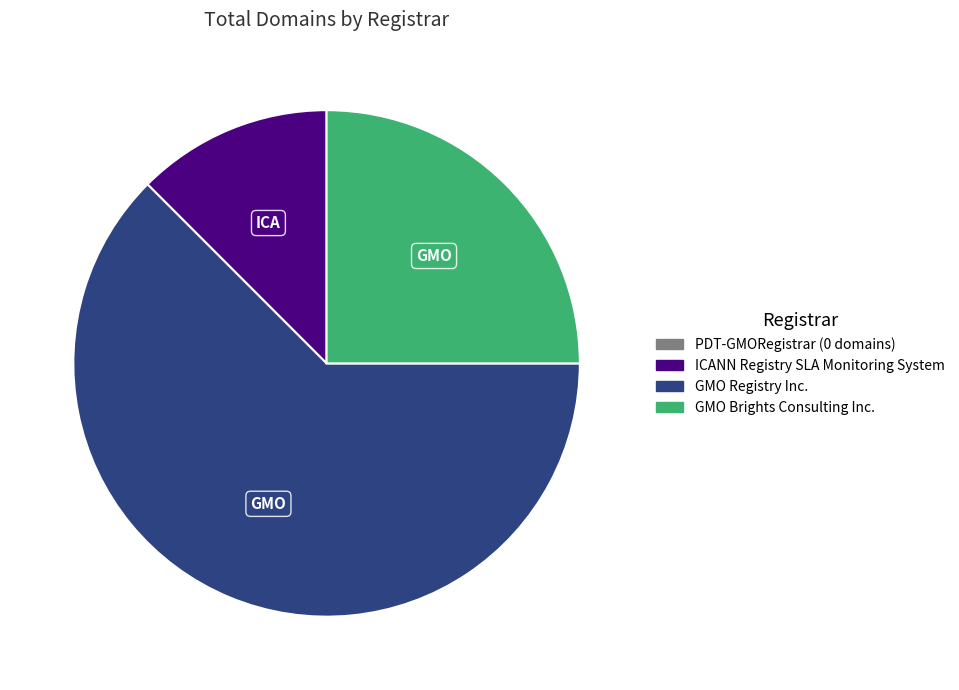

Is there a majority slice in this chart?

Yes